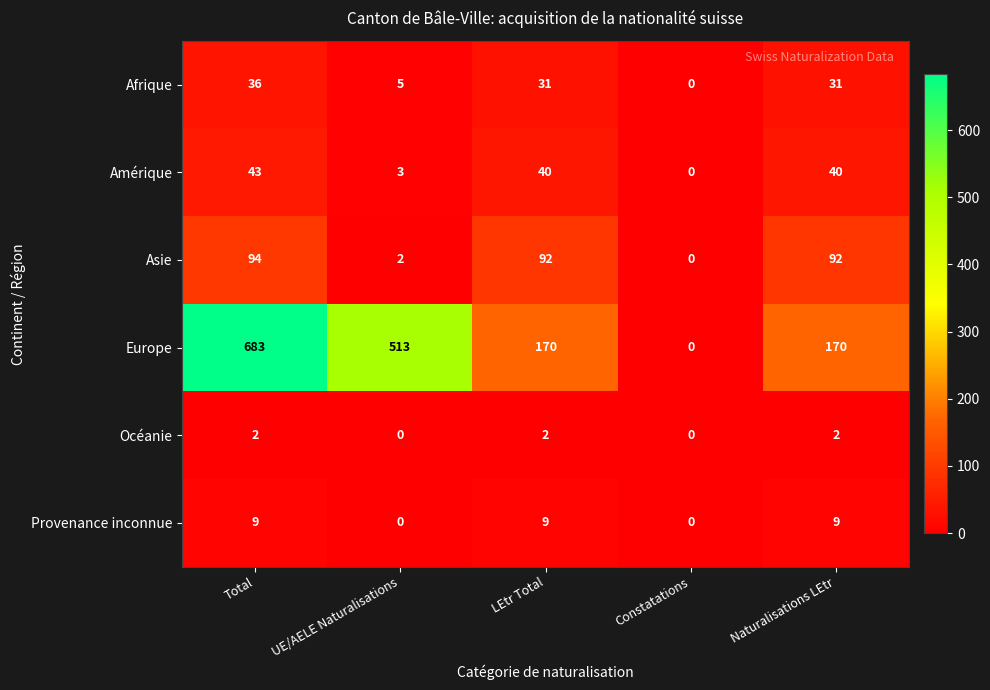

What is the total value across all series at Total?

867